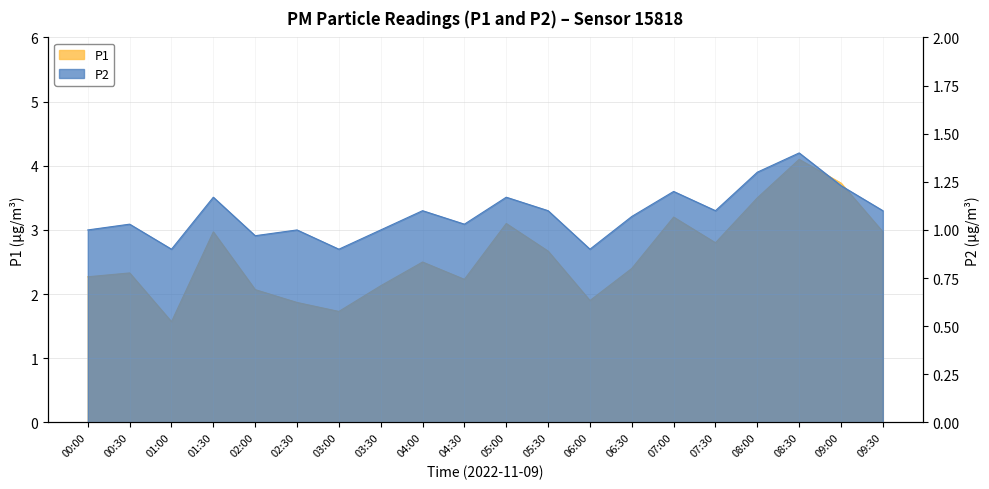

What is the total value across all series at 00:00?

3.3